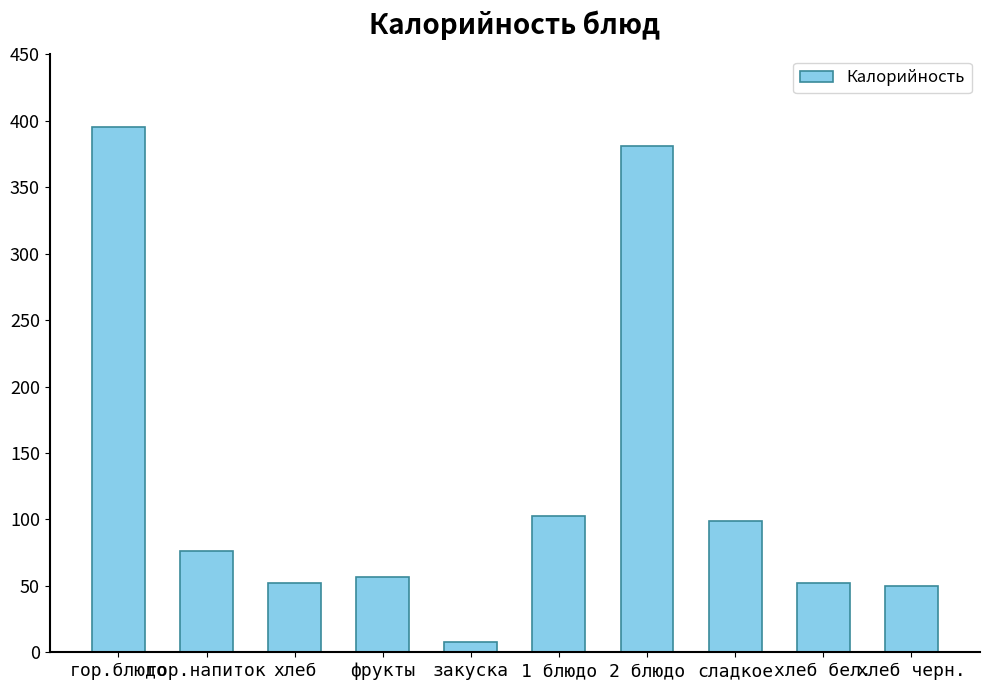

True or false: the data shows 18.6 at хлеб.

False